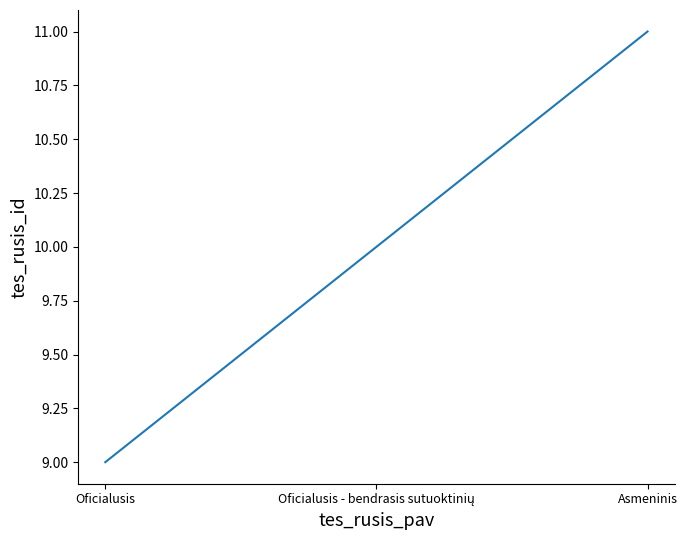

Is it true that the value at Oficialusis is 15?

False